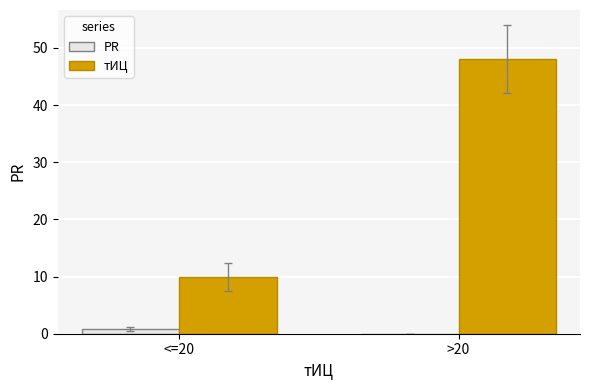

What is the sum of the тИЦ values at >20 and <=20?

58.0